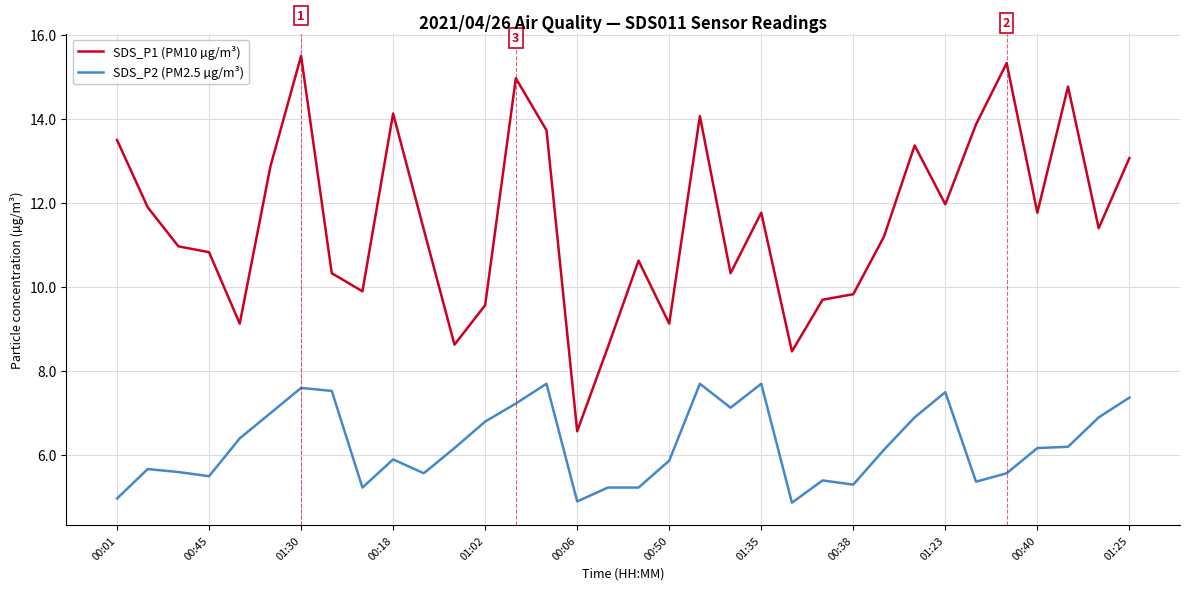

True or false: SDS_P2 (PM2.5 µg/m³) and SDS_P1 (PM10 µg/m³) cross at least once.

False